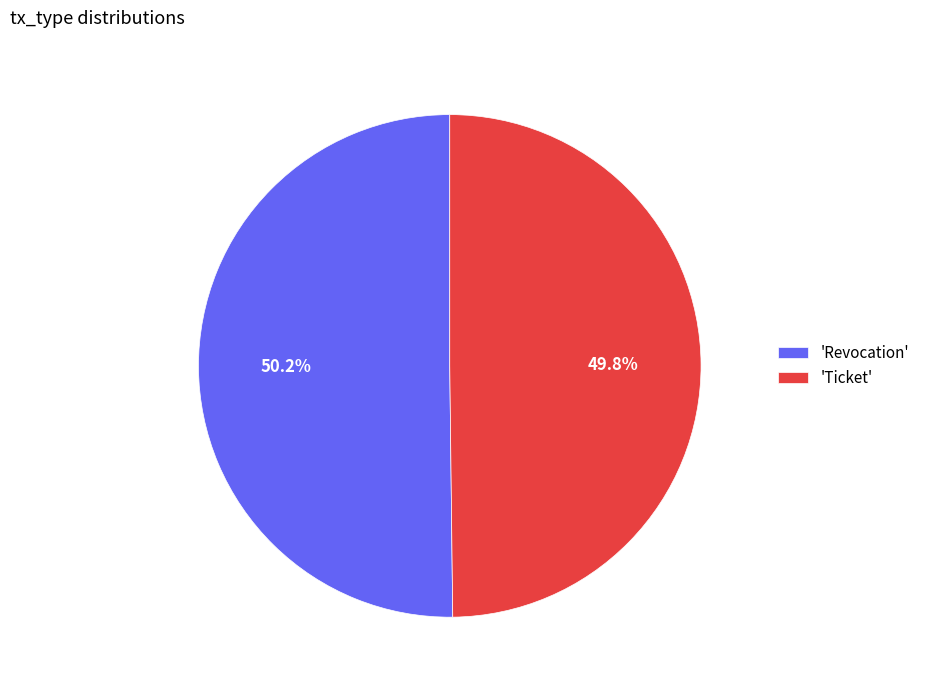

How many slices are in this pie chart?

2